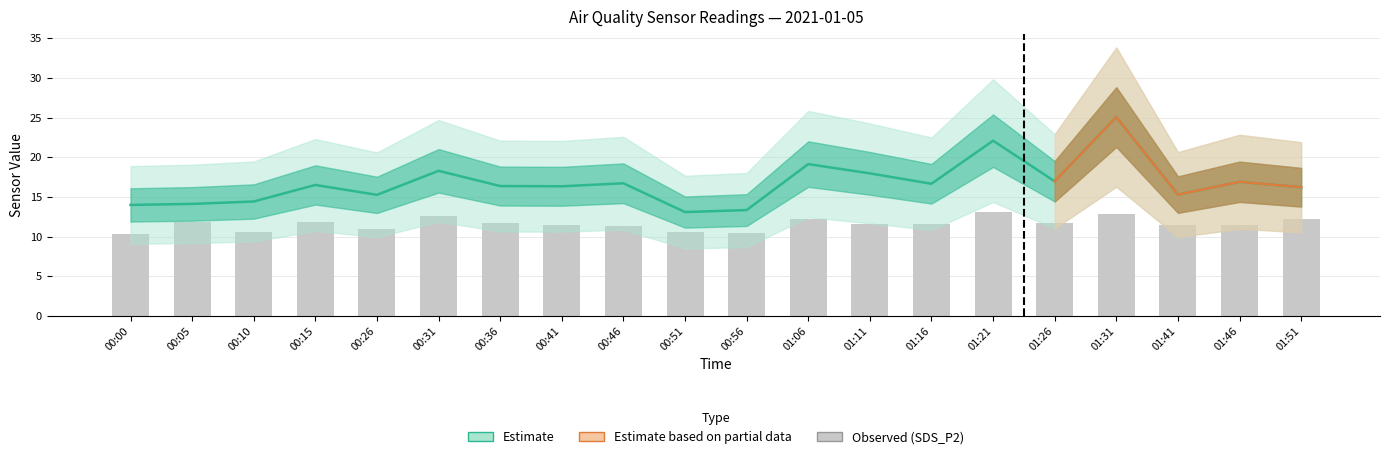

Reading right to left, list all the values displayed in this chart.

SDS_P1: 16.2	16.9	15.3	25.1	17.0	22.1	16.7	18.0	19.1	13.3	13.1	16.7	16.4	16.4	18.3	15.3	16.5	14.4	14.1	14.0
SDS_P2: 12.3	11.5	11.5	12.8	11.8	13.1	11.6	11.6	12.2	10.5	10.6	11.3	11.5	11.8	12.6	11.0	11.9	10.6	11.9	10.3